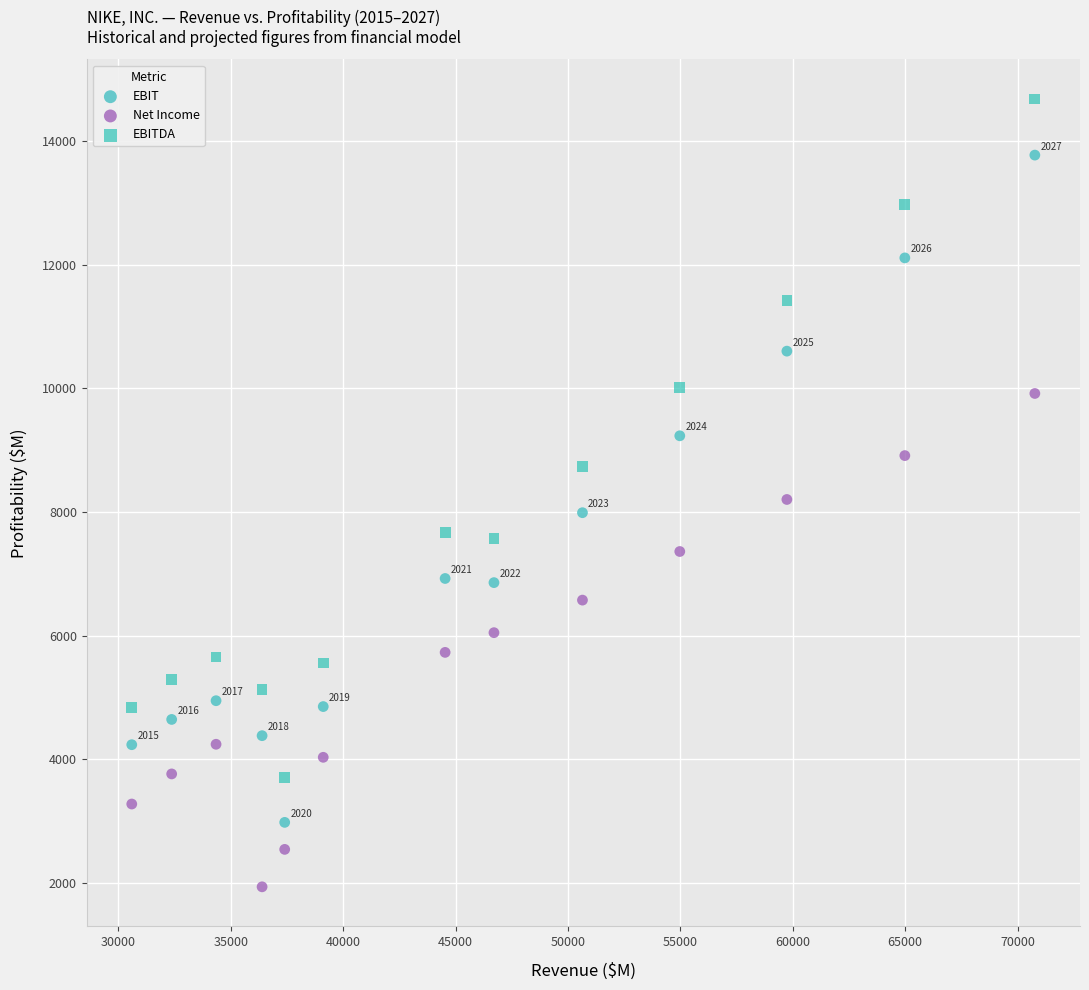

Which series has the widest spread of Y values?

EBITDA